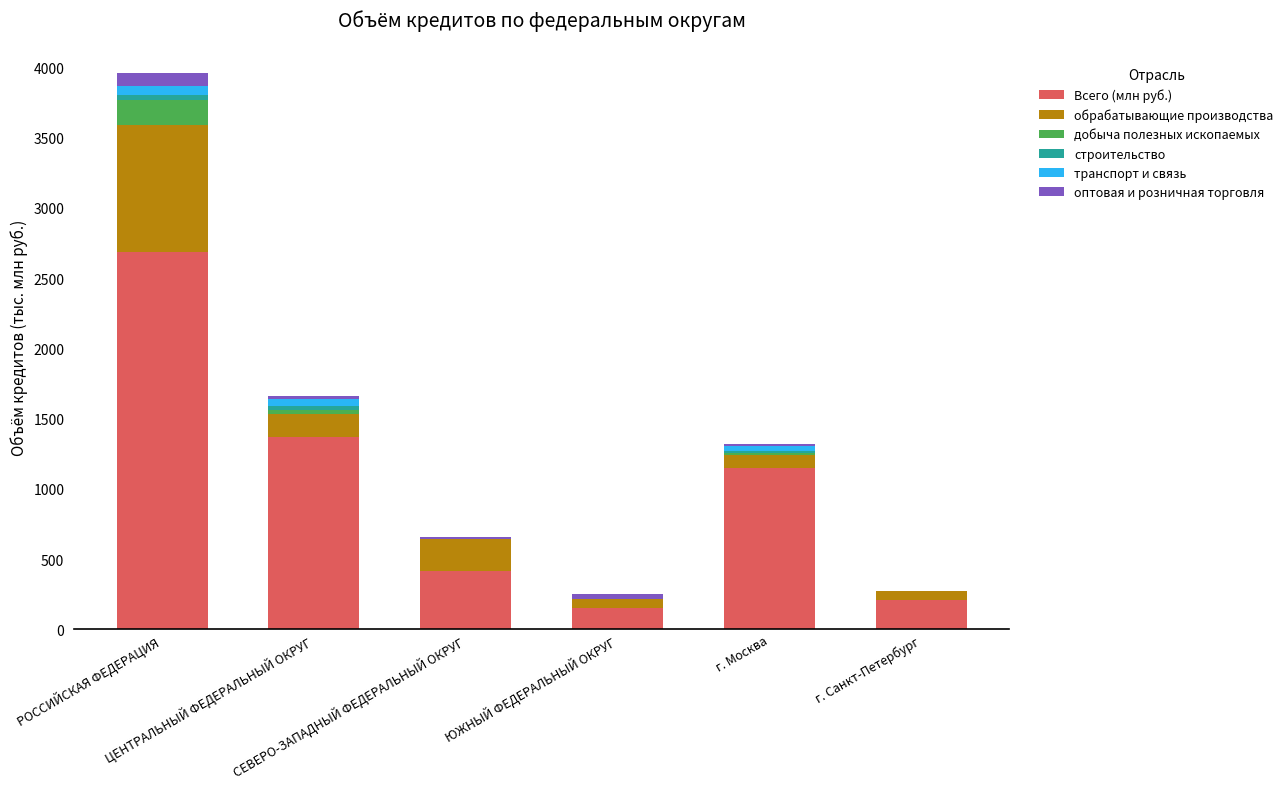

What is the highest value of the Всего (млн руб.) series?

2684.7